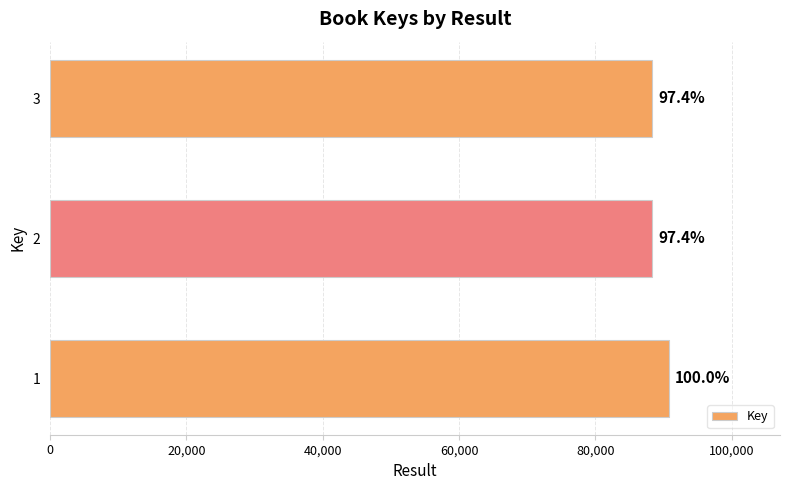

How many bars are there in total?

3